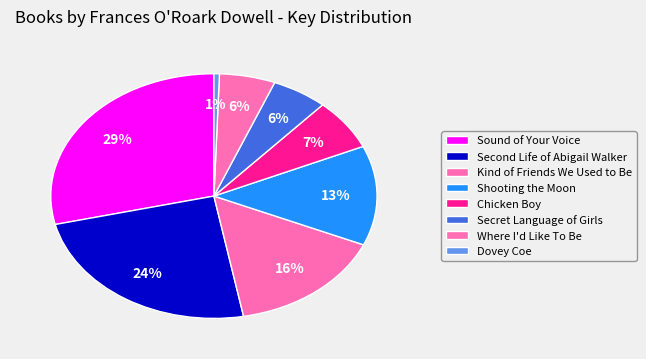

Count the number of slices in the pie.

8